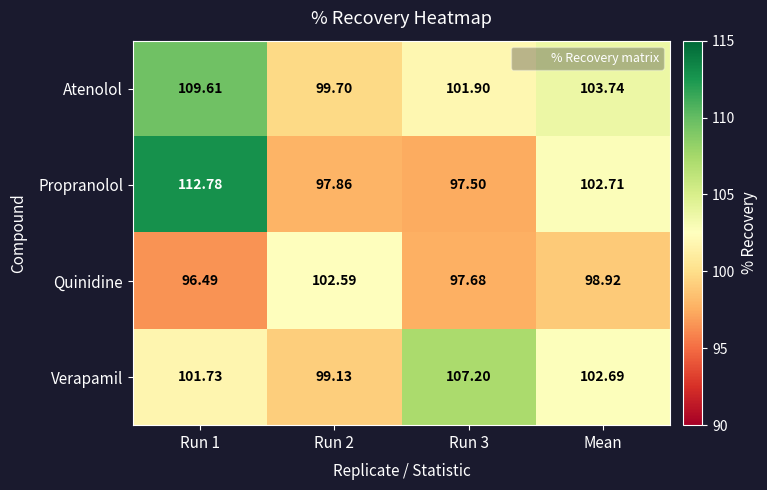

Where is Verapamil nearest to the value 103?

Mean